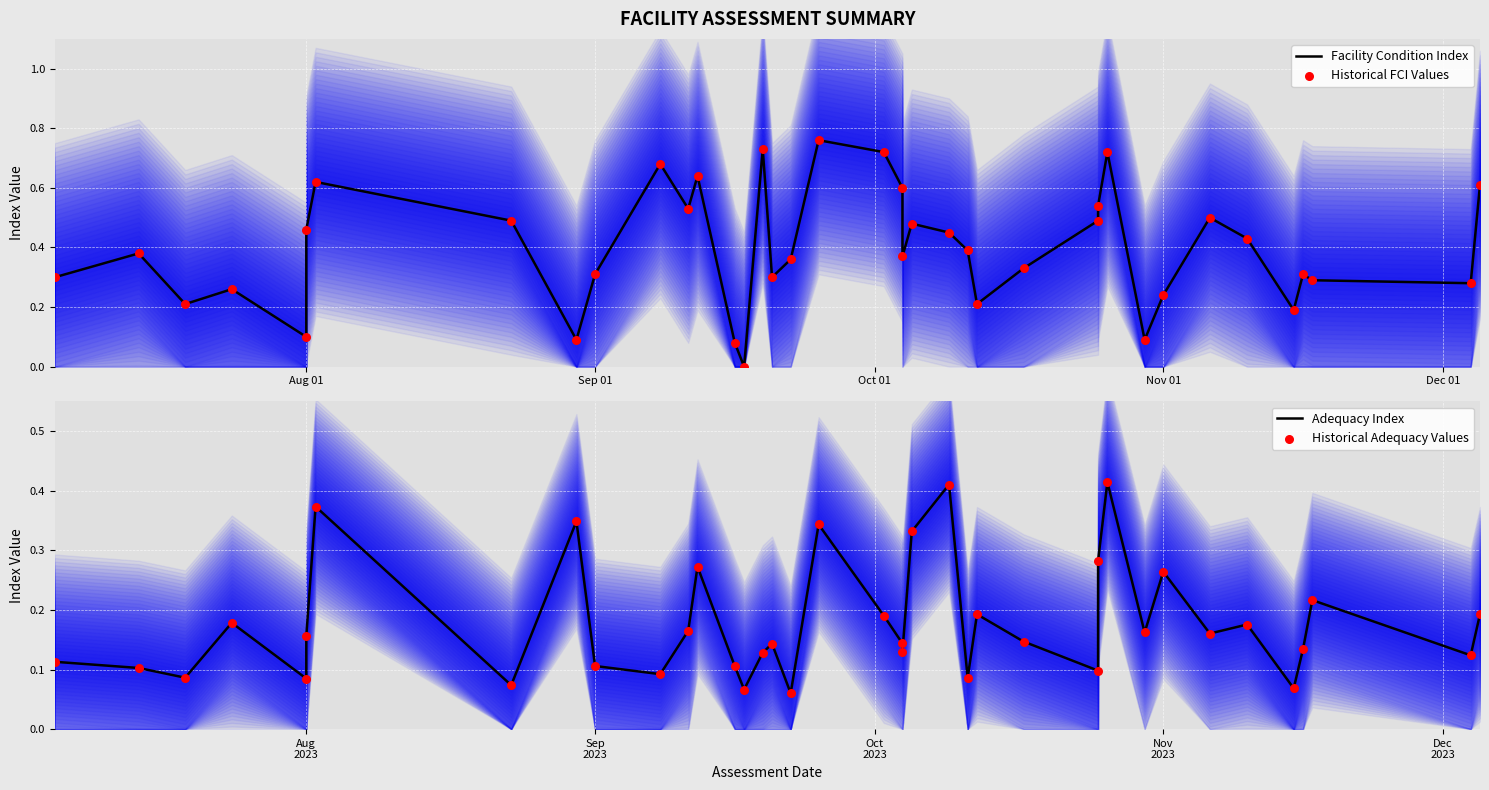

Which series has the widest spread of Y values?

Facility Condition Index